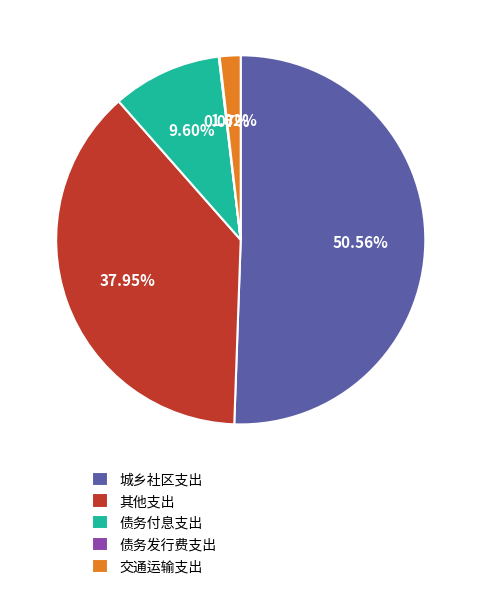

True or false: 债务付息支出 accounts for 24% of the total.

False